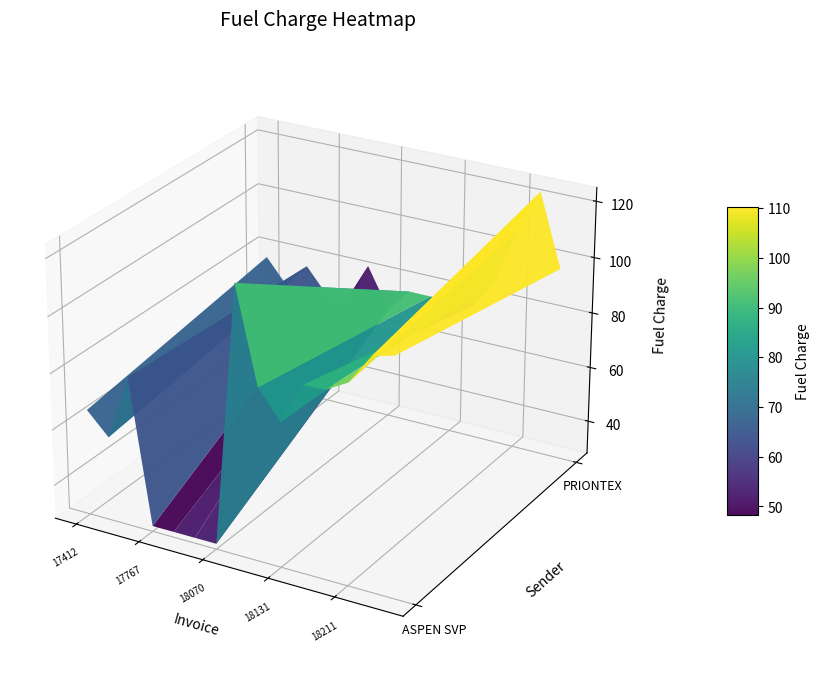

Reading left to right, extract all data points from this chart.

ASPEN SVP: 17412=65.8	17415=58.0	17567=81.3	17767=30.0	18026=30.0	18225=30.0	18070=30.0	18094=122.8	18036=89.1	18131=79.2	18041=93.9	18084=94.2	18211=98.5	18074=109.3	17667=111.4
PRIONTEX: 17412=77.2	17415=68.0	17567=77.2	17767=68.0	18026=65.0	18225=82.5	18070=68.0	18094=76.6	18036=76.6	18131=76.6	18041=76.6	18084=87.0	18211=107.5	18074=123.0	17667=97.2